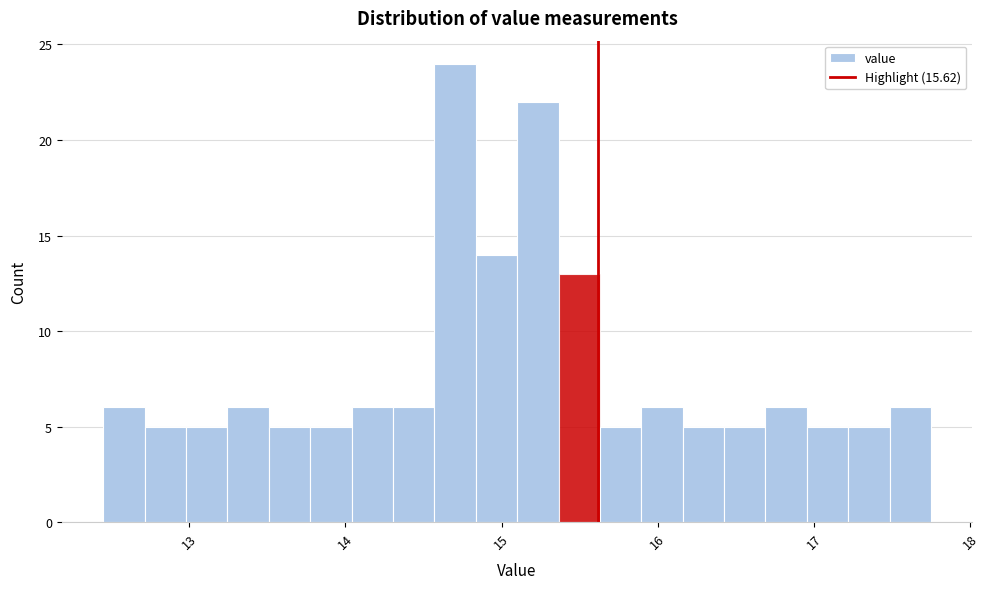

Read against the x-axis, roughly where is the centre of the tallest bar?

14.7